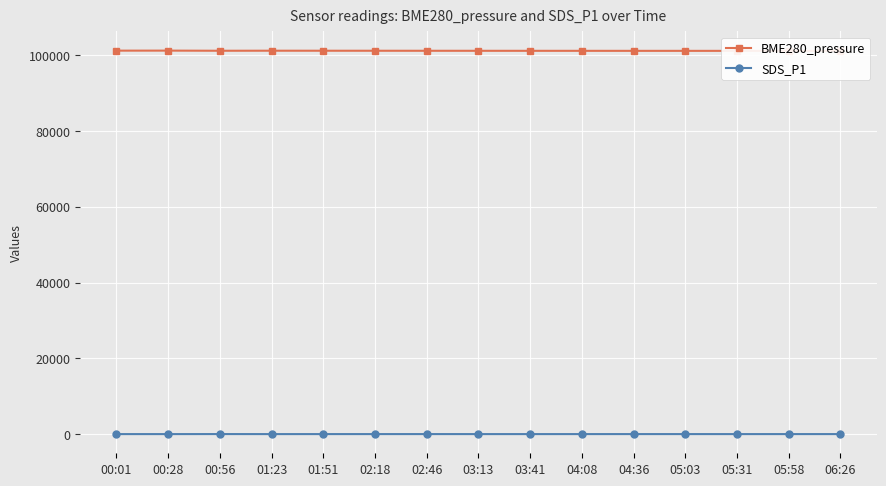

Which series changed the most between 01:51 and 02:46?

BME280_pressure